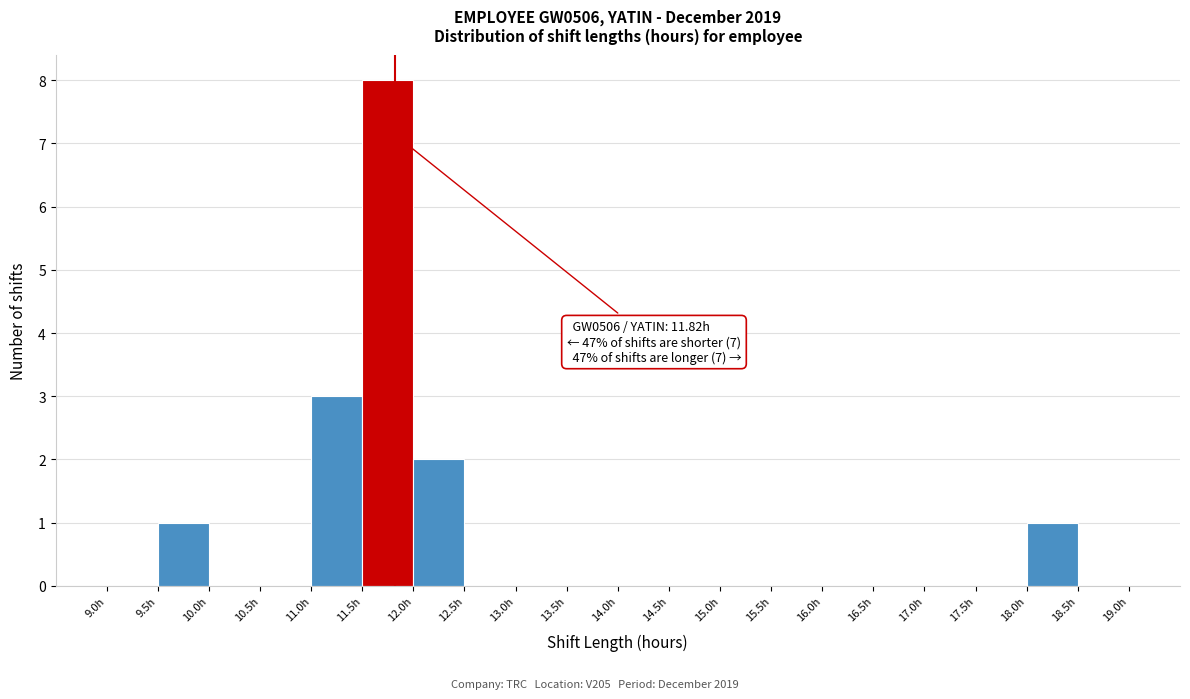

Over which range of the x-axis is the bar tallest?

11.5 to 12.0